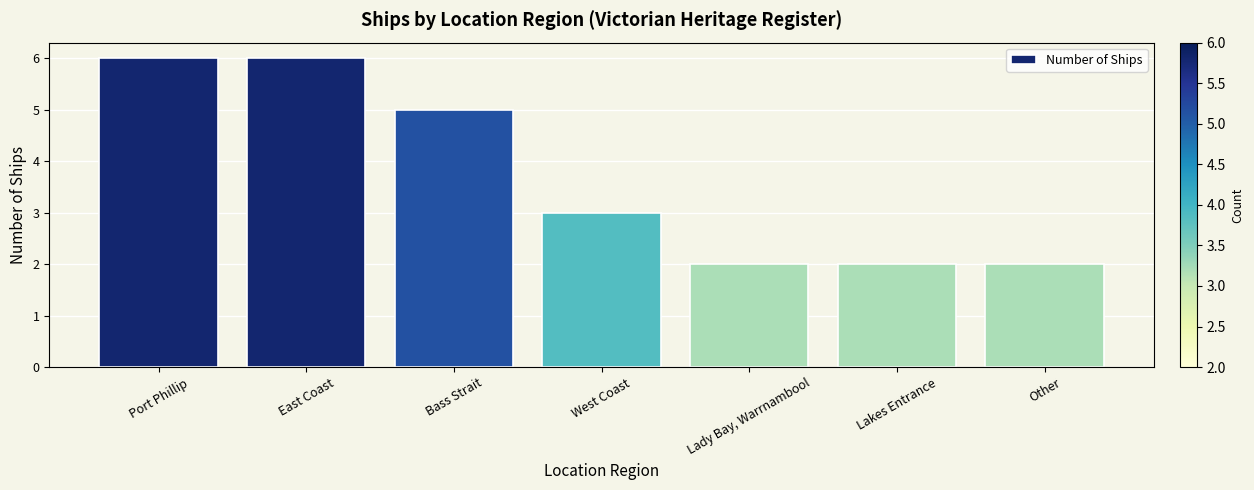

True or false: the data shows 3 at Lady Bay, Warrnambool.

False